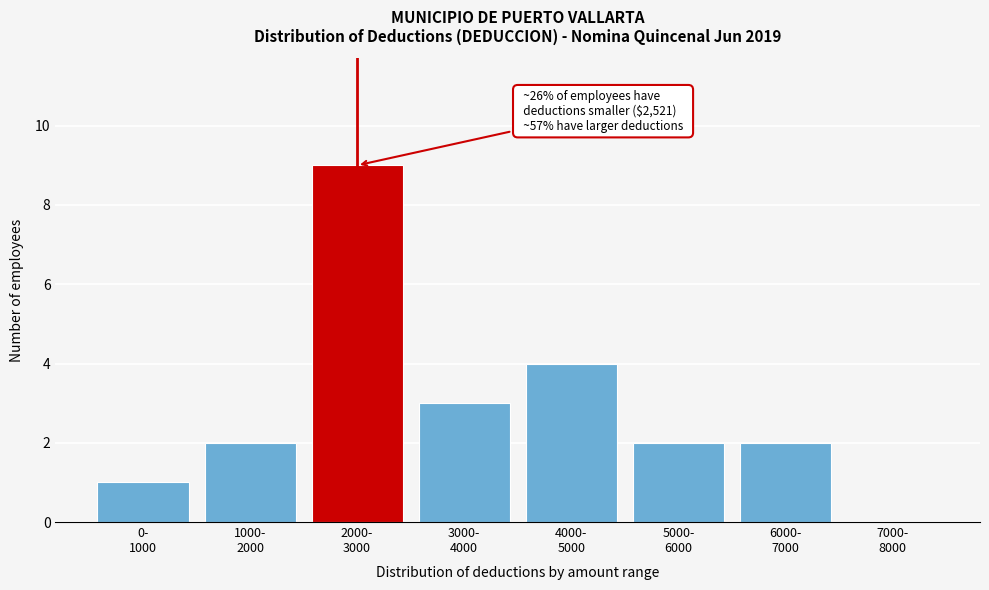

What is the maximum value shown in the chart?

9